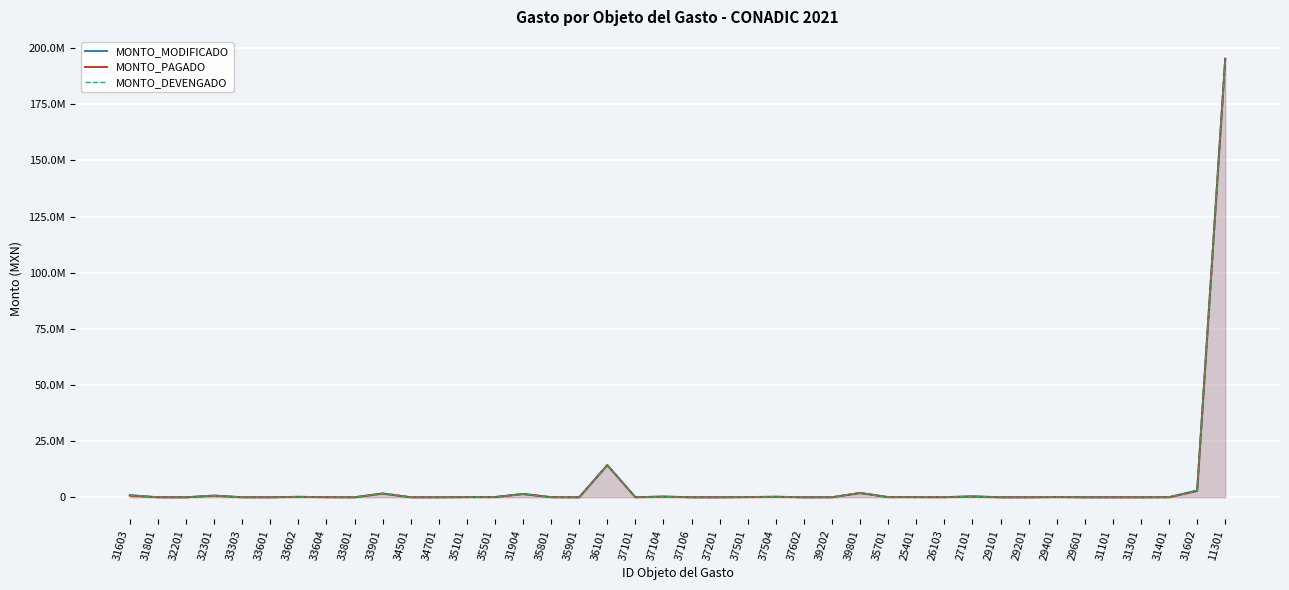

Is the value of MONTO_DEVENGADO at 35901 greater than the value of MONTO_PAGADO at 29101?

No